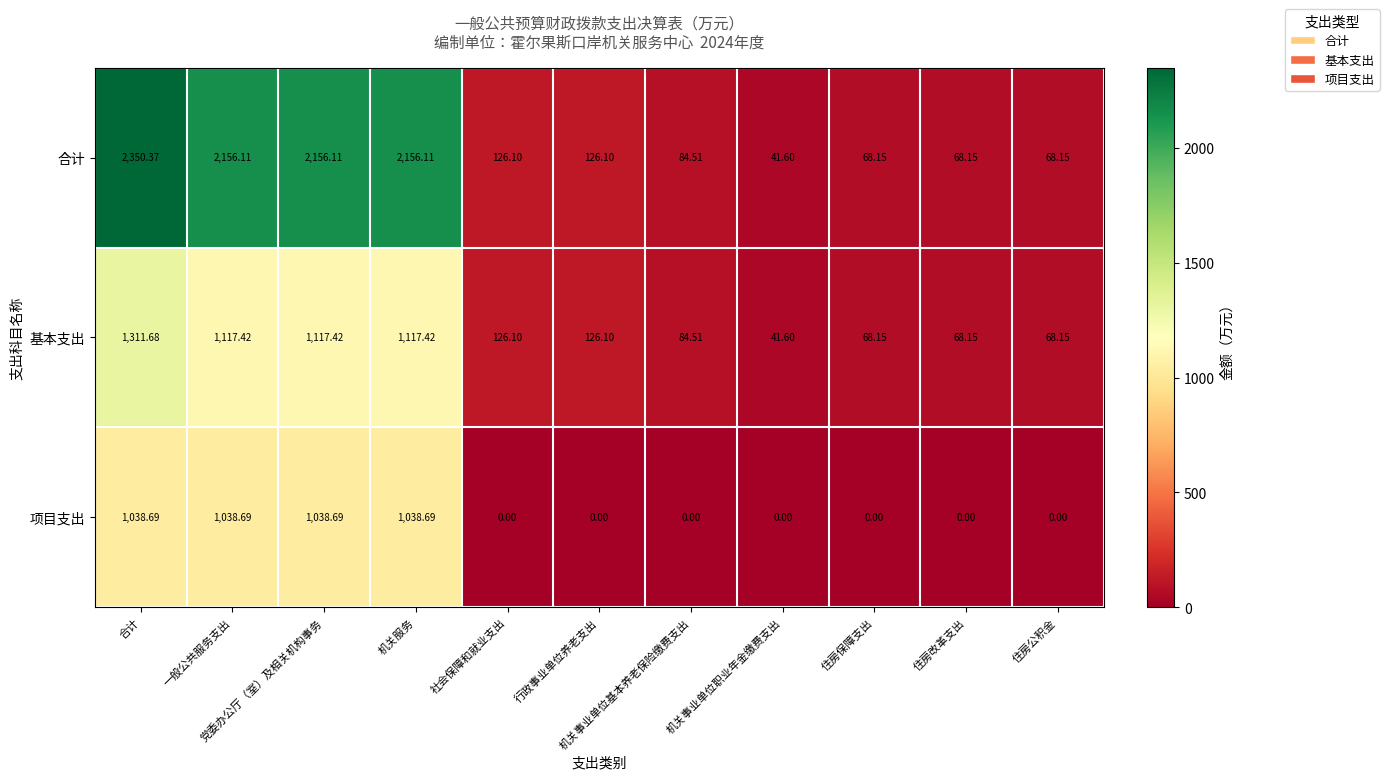

How many categories are shown in the chart?

11